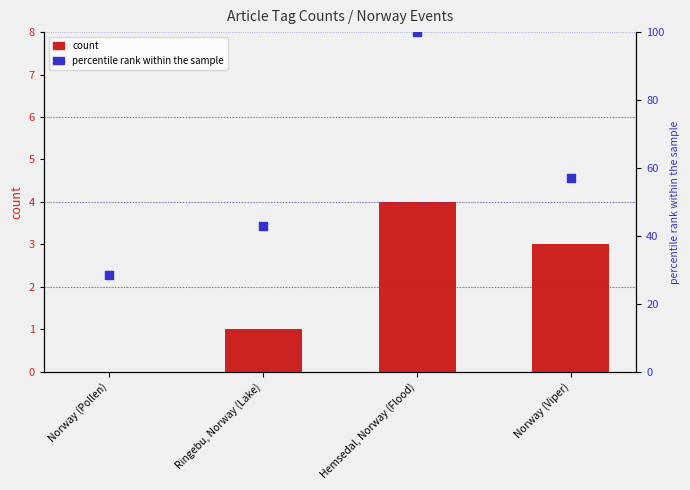

At which category is the sum across all series the highest?

Hemsedal, Norway (Flood)